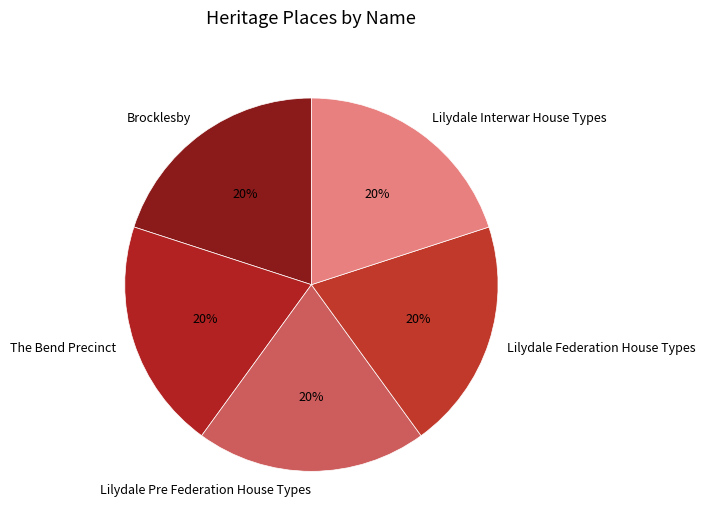

Does Lilydale Pre Federation House Types account for over 50% of the chart?

No